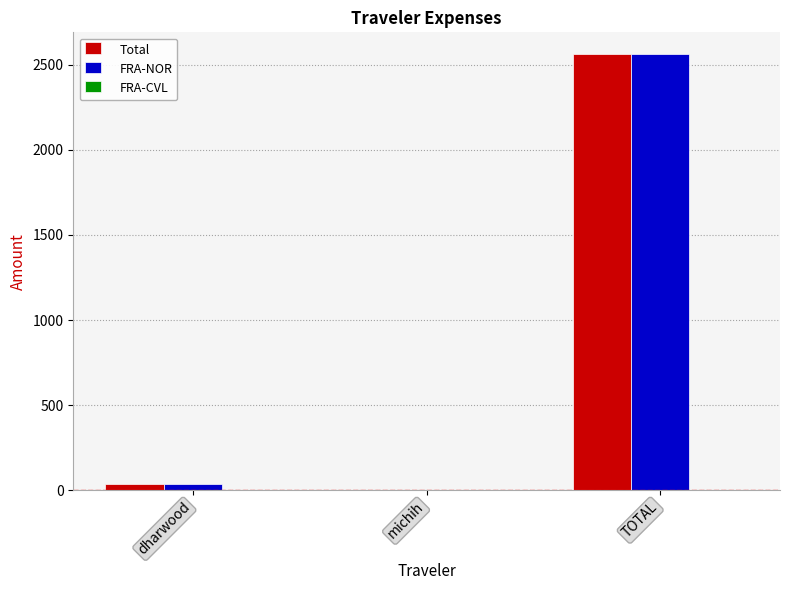

At which category is the sum across all series the highest?

TOTAL